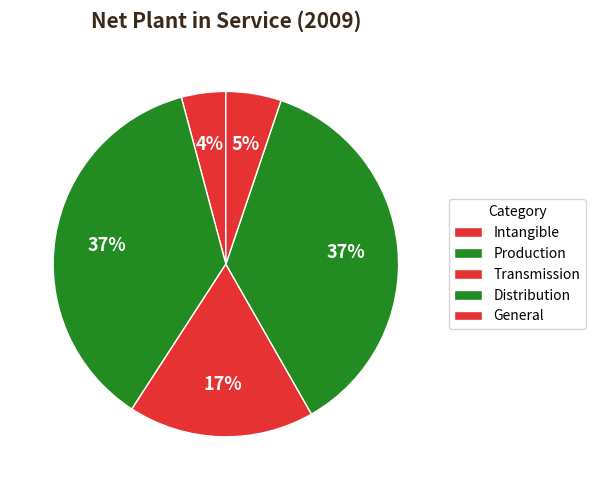

Rank the categories by value from lowest to highest.

Intangible, General, Transmission, Distribution, Production